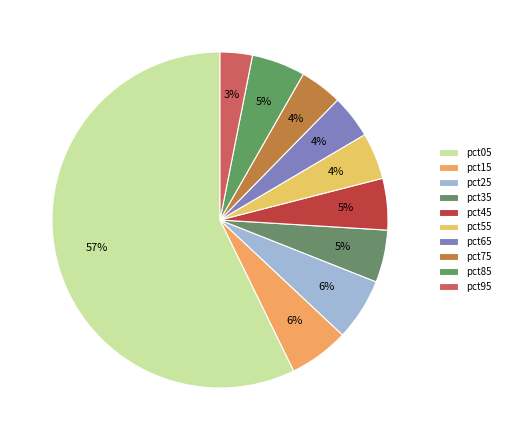

Count the number of slices in the pie.

10